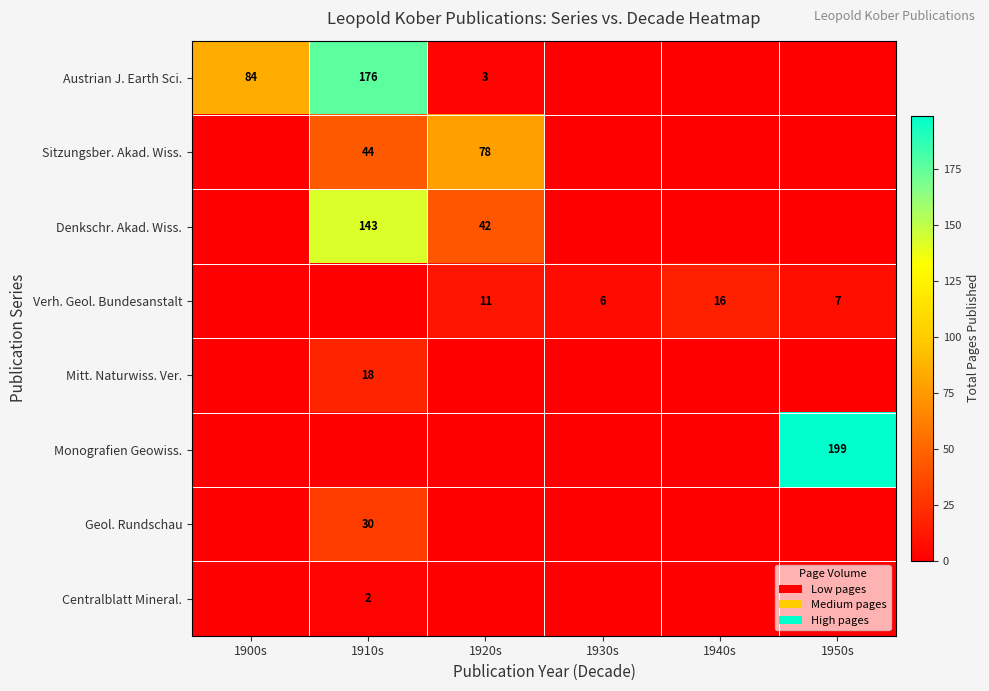

Which has a higher value, 1930s or 1940s?

1930s